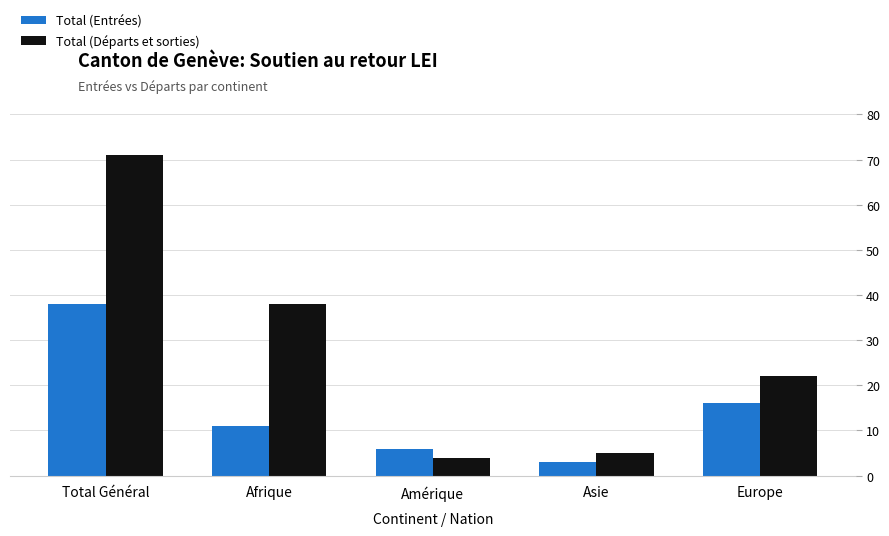

The value of Total (Entrées) at Total Général is 38. True or false?

True